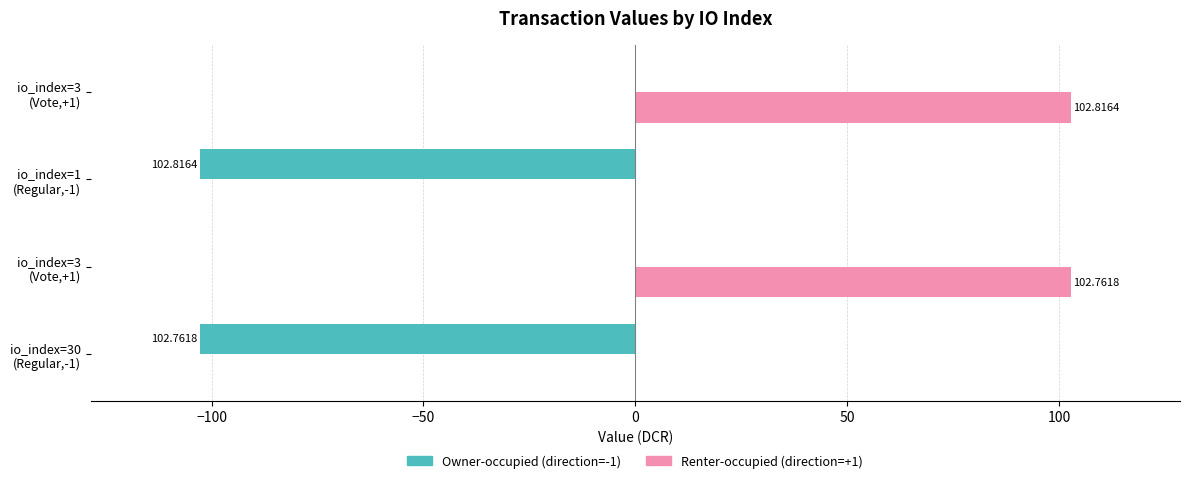

Reading left to right, what are all the values shown in this chart?

Owner-occupied (direction=-1): -102.8	0.0	-102.8	0.0
Renter-occupied (direction=+1): 0.0	102.8	0.0	102.8